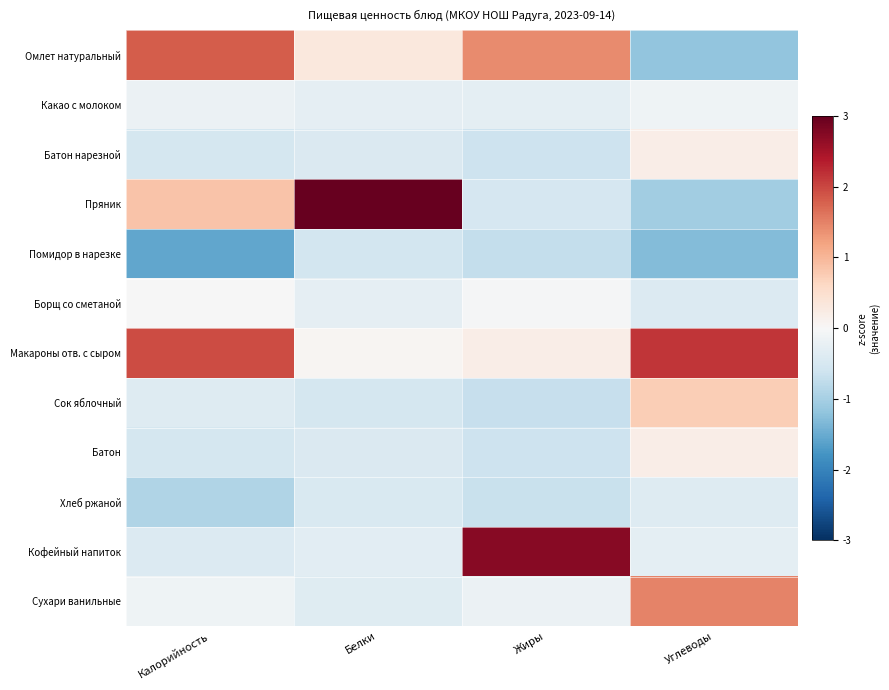

Reading left to right, extract all data points from this chart.

Омлет натуральный: Калорийность=1.8	Белки=0.3	Жиры=1.4	Углеводы=-1.2
Какао с молоком: Калорийность=-0.2	Белки=-0.3	Жиры=-0.3	Углеводы=-0.1
Батон нарезной: Калорийность=-0.5	Белки=-0.4	Жиры=-0.6	Углеводы=0.2
Пряник: Калорийность=0.8	Белки=3.2	Жиры=-0.5	Углеводы=-1.0
Помидор в нарезке: Калорийность=-1.6	Белки=-0.5	Жиры=-0.7	Углеводы=-1.3
Борщ со сметаной: Калорийность=-0.0	Белки=-0.3	Жиры=-0.0	Углеводы=-0.4
Макароны отв. с сыром: Калорийность=2.0	Белки=0.0	Жиры=0.2	Углеводы=2.1
Сок яблочный: Калорийность=-0.4	Белки=-0.5	Жиры=-0.7	Углеводы=0.7
Батон: Калорийность=-0.5	Белки=-0.4	Жиры=-0.6	Углеводы=0.2
Хлеб ржаной: Калорийность=-0.9	Белки=-0.5	Жиры=-0.7	Углеводы=-0.4
Кофейный напиток: Калорийность=-0.4	Белки=-0.3	Жиры=2.7	Углеводы=-0.3
Сухари ванильные: Калорийность=-0.1	Белки=-0.4	Жиры=-0.2	Углеводы=1.5